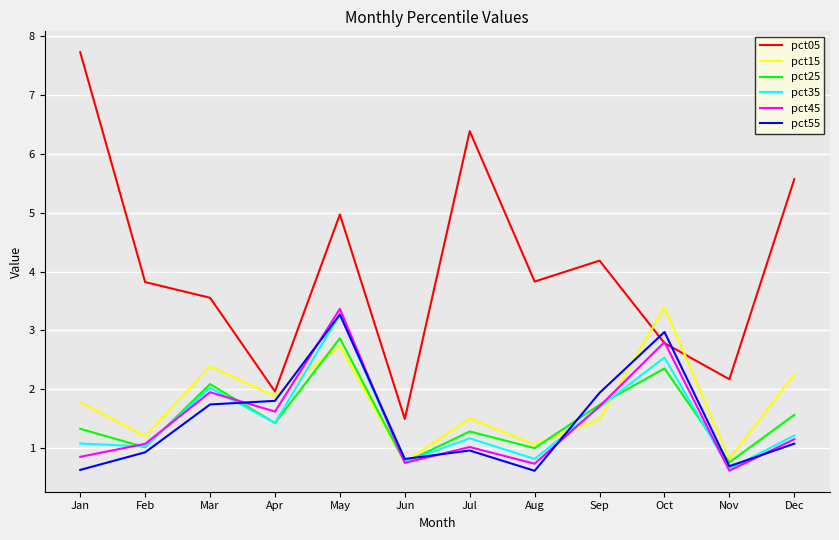

What is the spread (max minus min) of values at Jan?

7.1